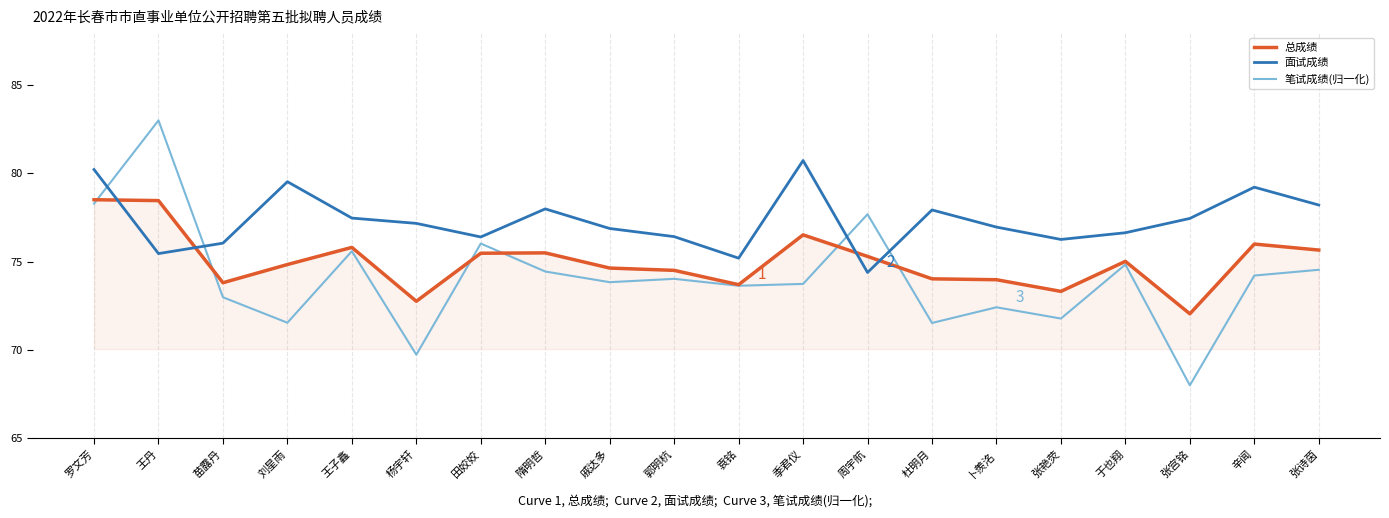

Which category has the lowest value in the 笔试成绩(归一化) series?

张宫铭